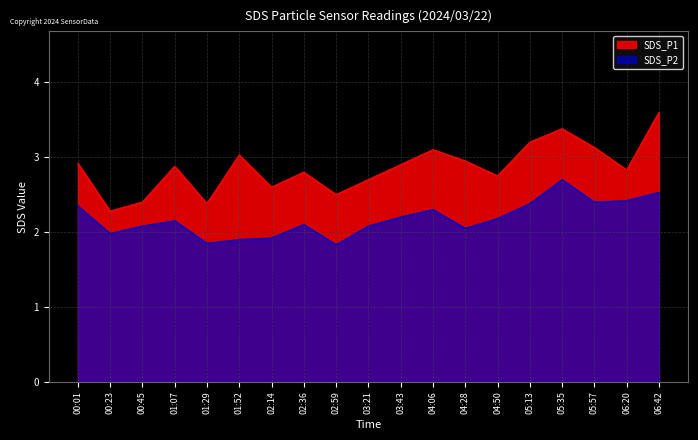

The value of SDS_P2 at 02:14 is 1.1. True or false?

False